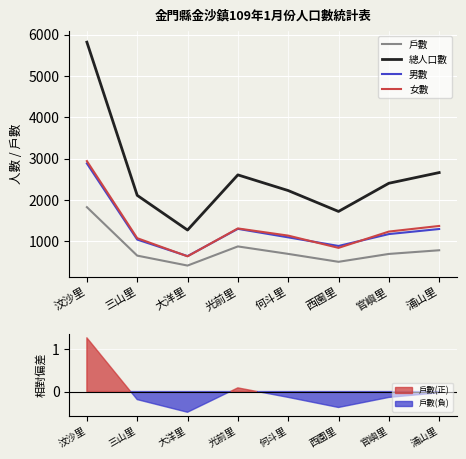

How many data points in 總人口數 are above 2403?

3